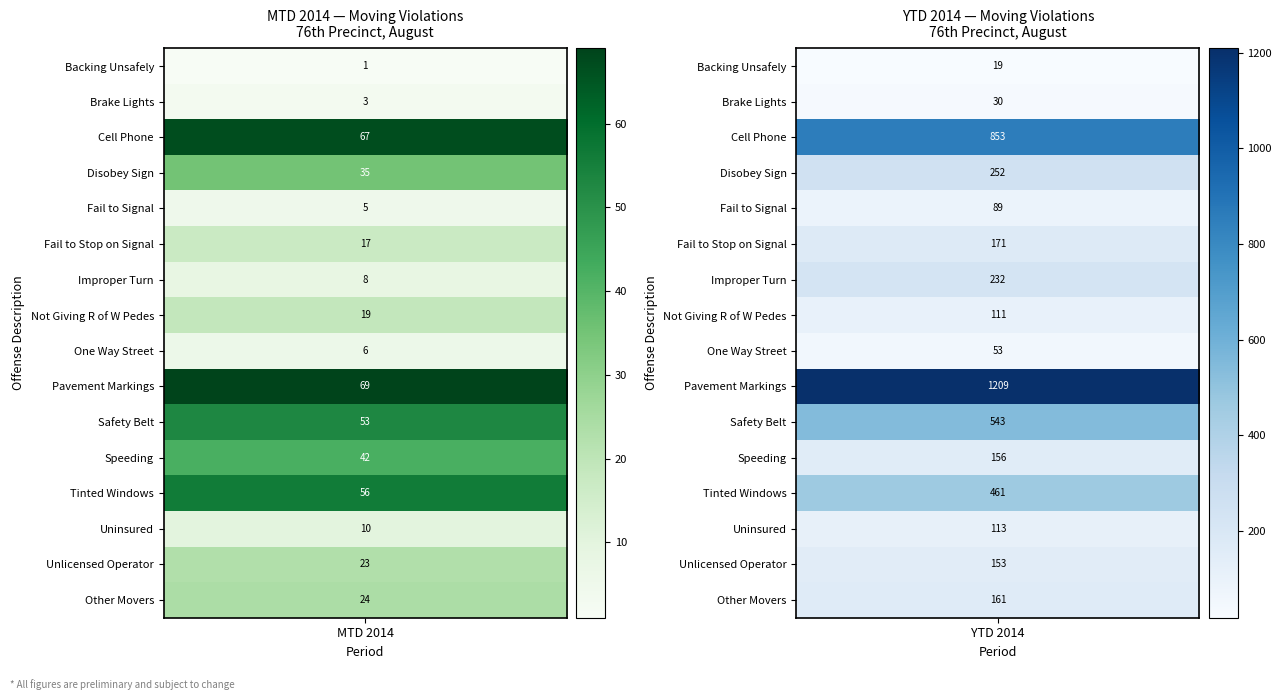

What is the sum of the Cell Phone values at YTD and MTD?

920